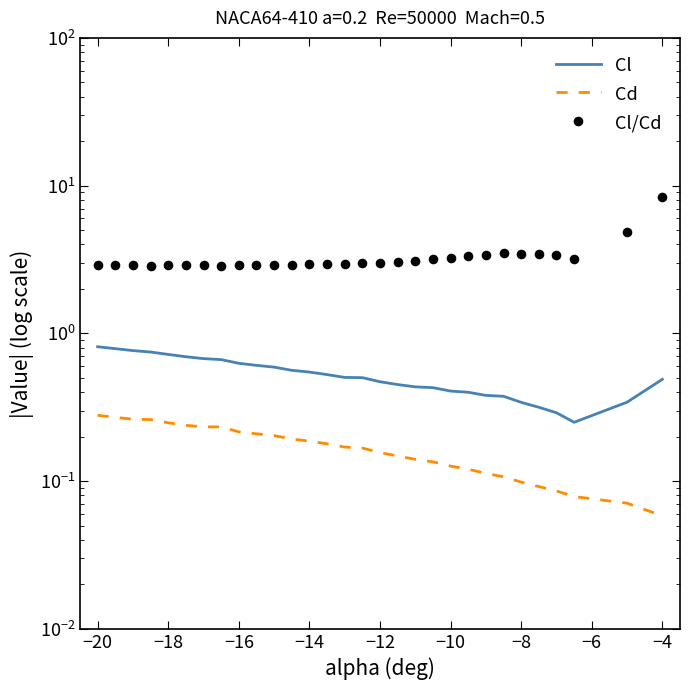

Which series has the largest total across all categories?

Cl/Cd